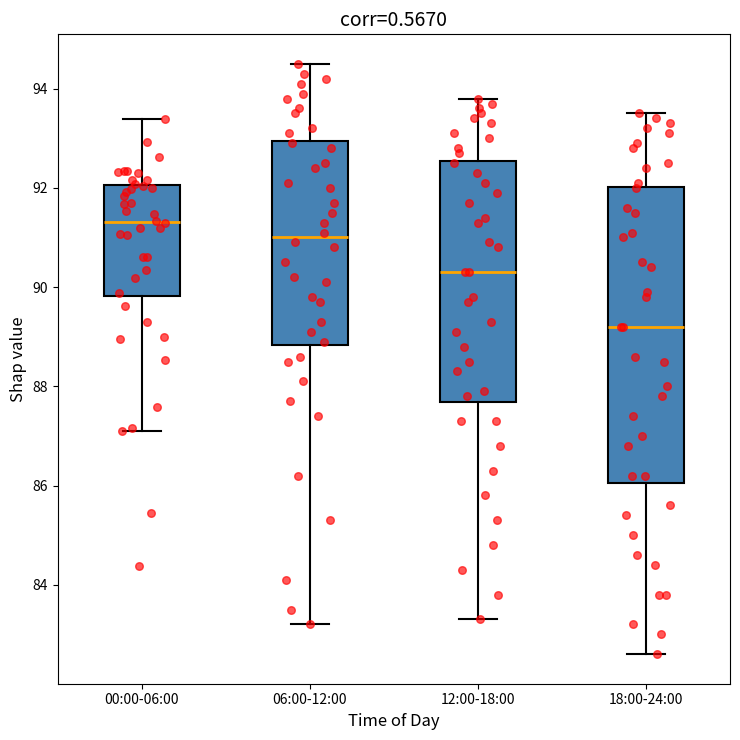

Reading left to right, transcribe this box plot: for each box, give where its median line is, the range the box spans, and where its two whiskers end, as read against the y-axis. The values are not printed on the chart, so give them approximately, as read against the axis.

00:00-06:00: median 91.4, box 89.8 to 92.0, whiskers 87.0 to 93.4
06:00-12:00: median 91.0, box 88.8 to 93.0, whiskers 83.2 to 94.6
12:00-18:00: median 90.4, box 87.6 to 92.6, whiskers 83.4 to 93.8
18:00-24:00: median 89.2, box 86.0 to 92.0, whiskers 82.6 to 93.6